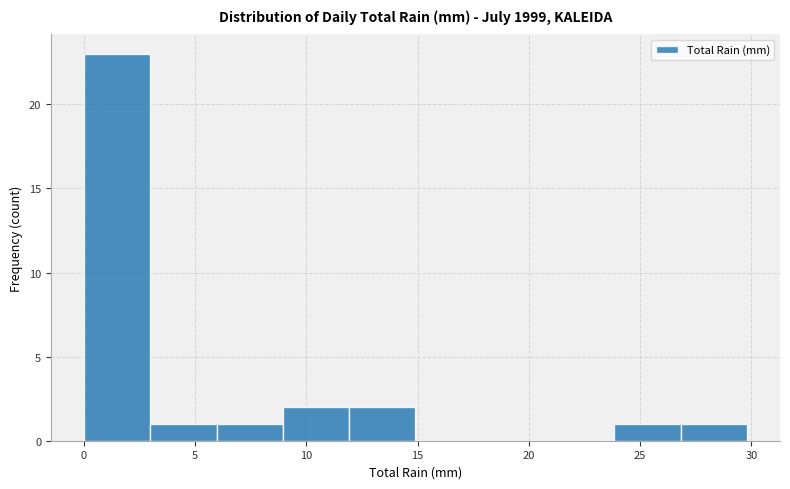

Reading left to right, transcribe this chart: for each bar, give the range it covers on the x-axis and its height. Neither the bar edges nor the heights are printed on the chart, so give them approximately, as read against the axes.

0 to 3: 23
3 to 6: 1
6 to 9: 1
9 to 12: 2
12 to 15: 2
15 to 18: 0
18 to 21: 0
21 to 24: 0
24 to 27: 1
27 to 30: 1